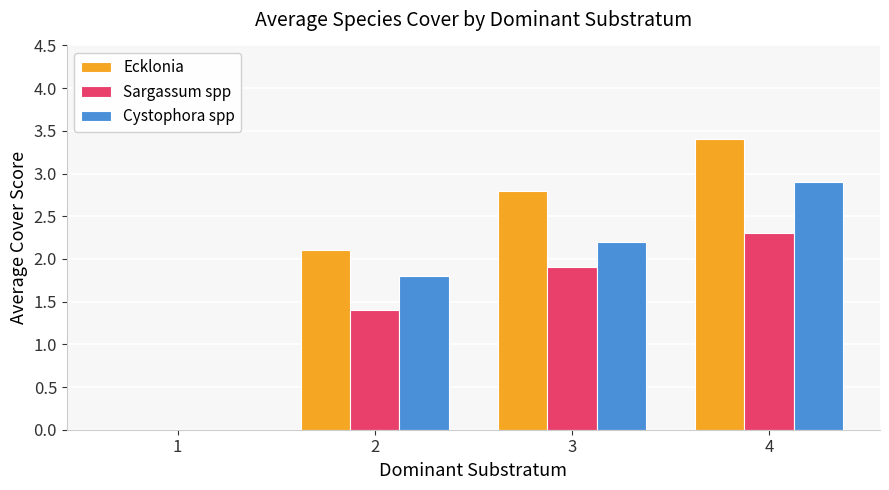

True or false: Sargassum spp has a value of 1.3 at 1.

False